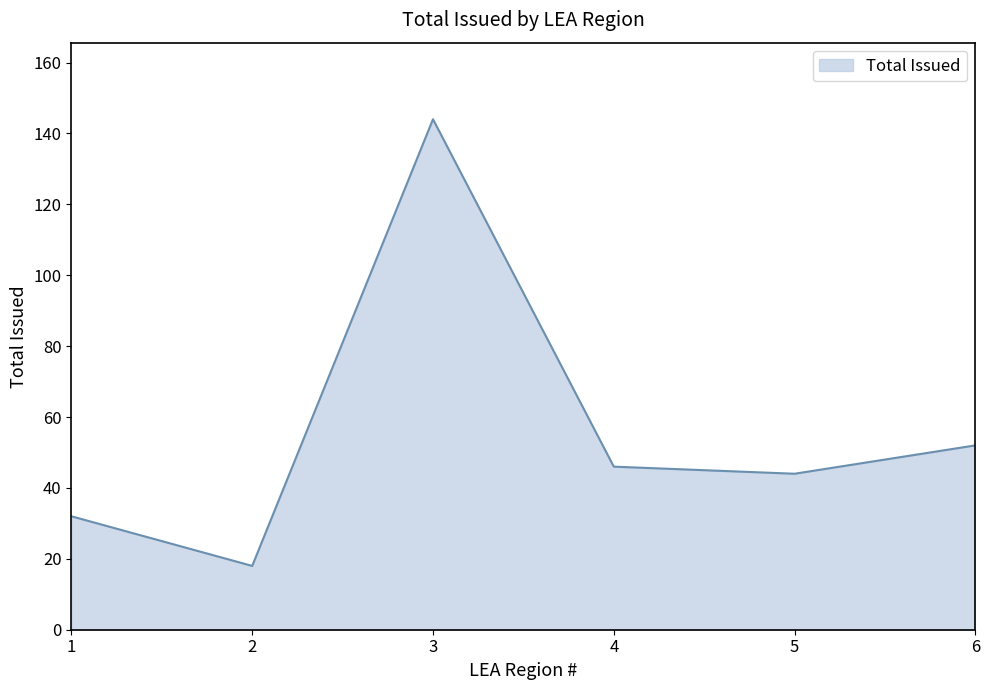

True or false: there are more than 1 points higher than both neighbors.

False